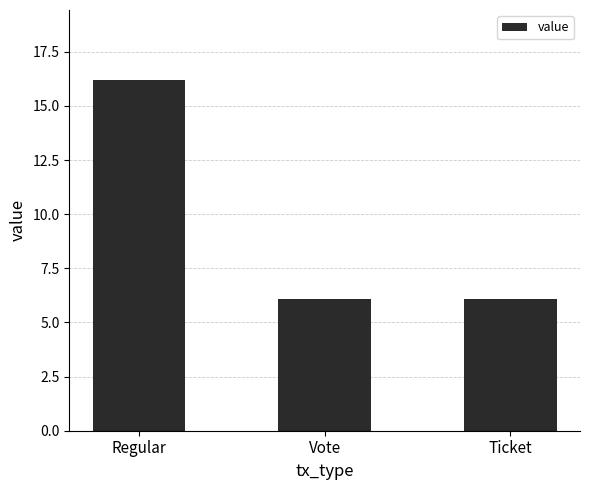

The value at Vote is 3.9. True or false?

False